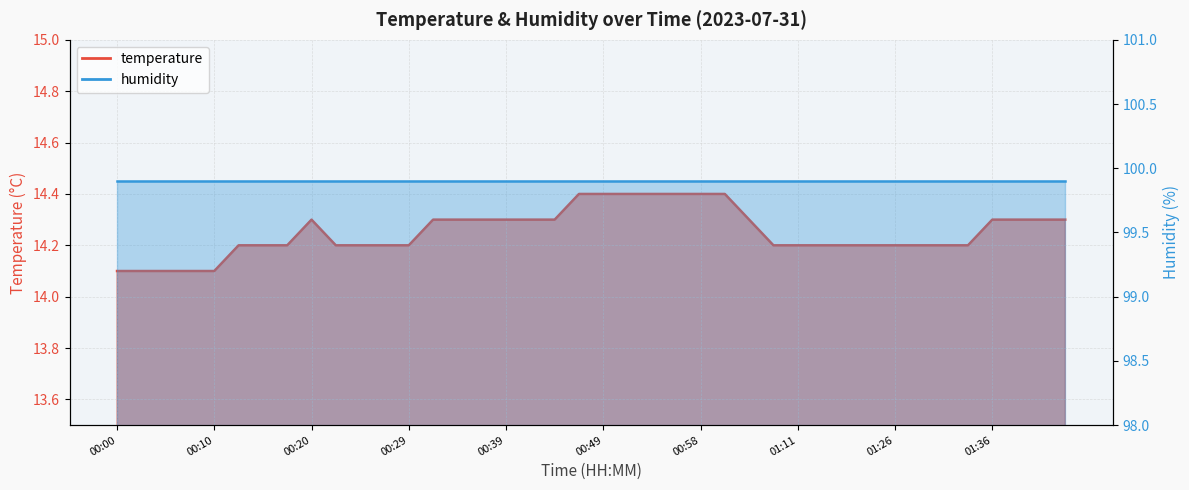

What is the minimum value shown in the chart?

14.1